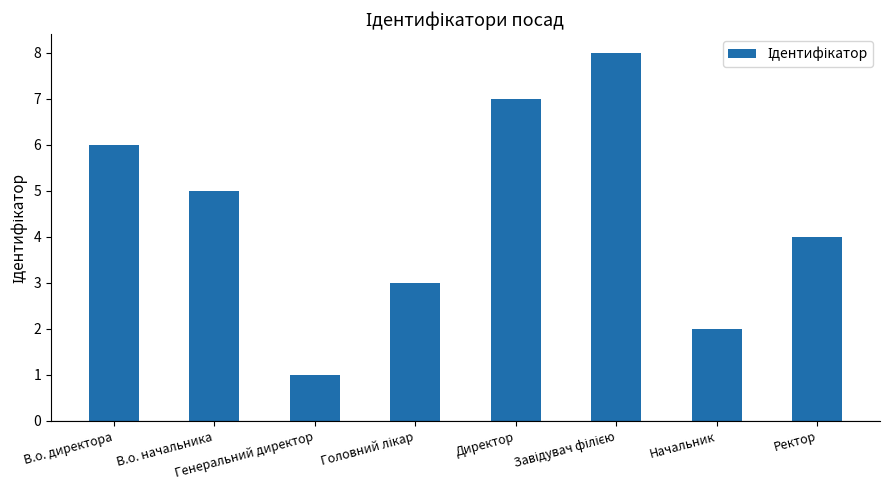

Which has a higher value, Генеральний директор or В.о. директора?

В.о. директора